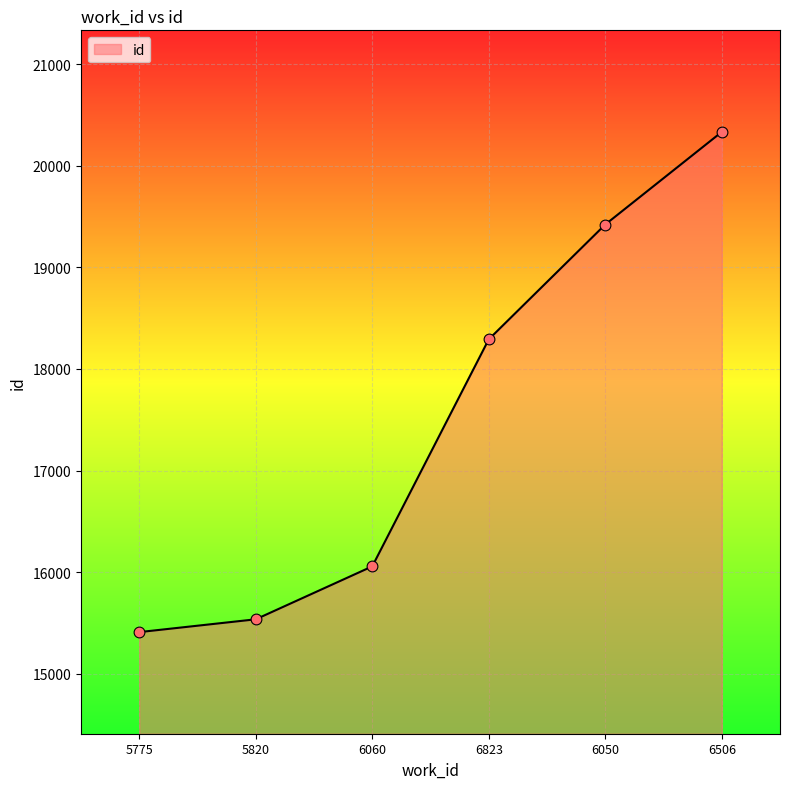

What is the ratio of the value at 6506 to the value at 6050?

1.0